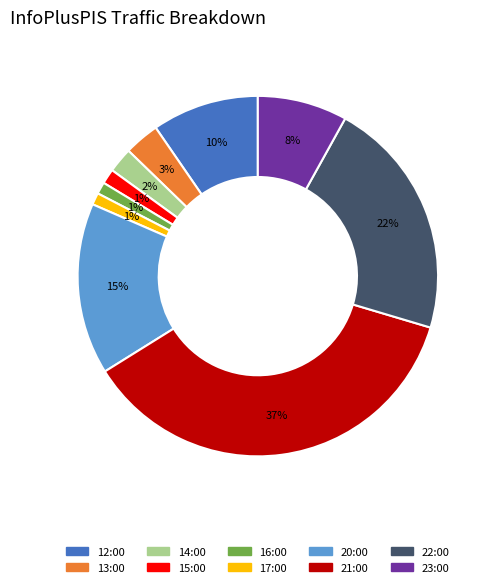

How many segments does this pie chart have?

10